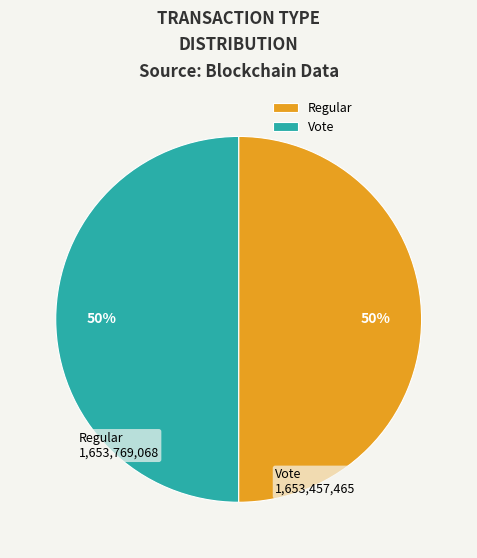

To the nearest percent, what portion does Regular represent?

50%